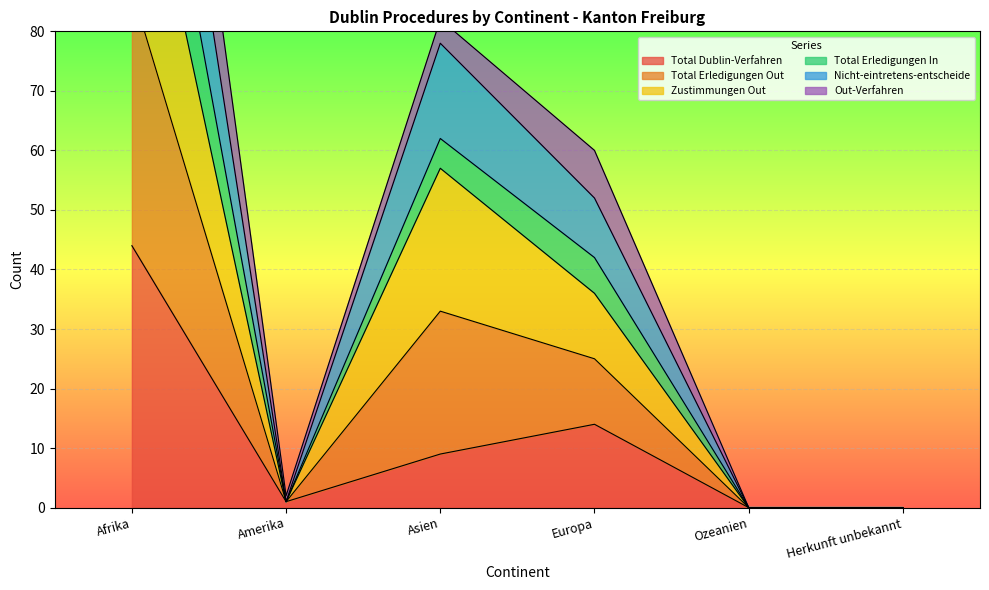

The Total Erledigungen Out series shows 122 at Afrika. True or false?

True